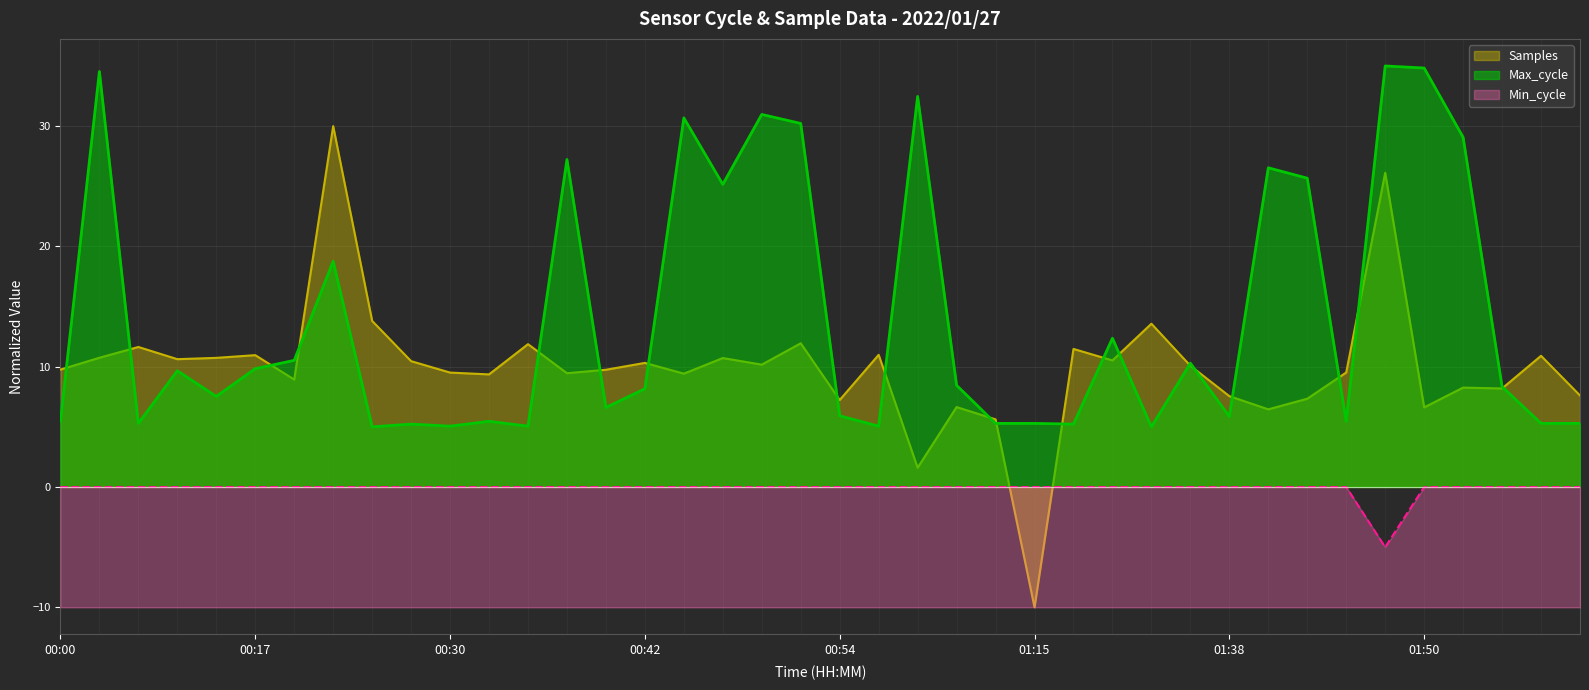

Is the value of Max_cycle at 00:20 greater than the value of Samples at 01:15?

Yes